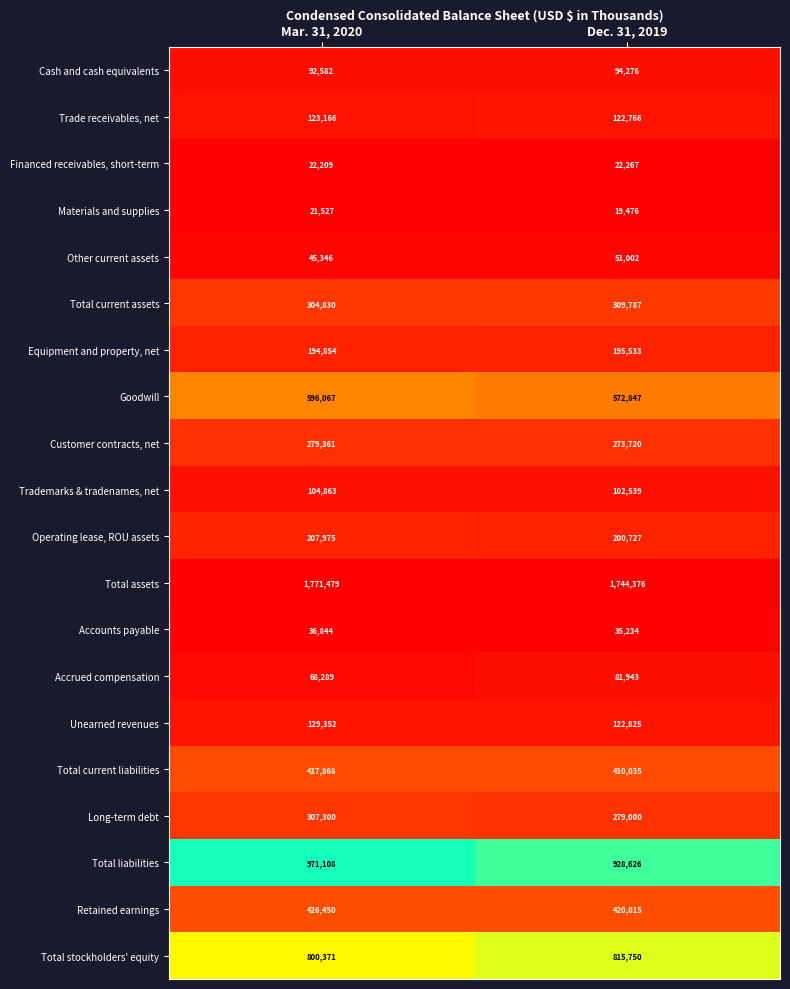

Between Mar. 31, 2020 and Dec. 31, 2019, which series saw the biggest shift?

Total liabilities